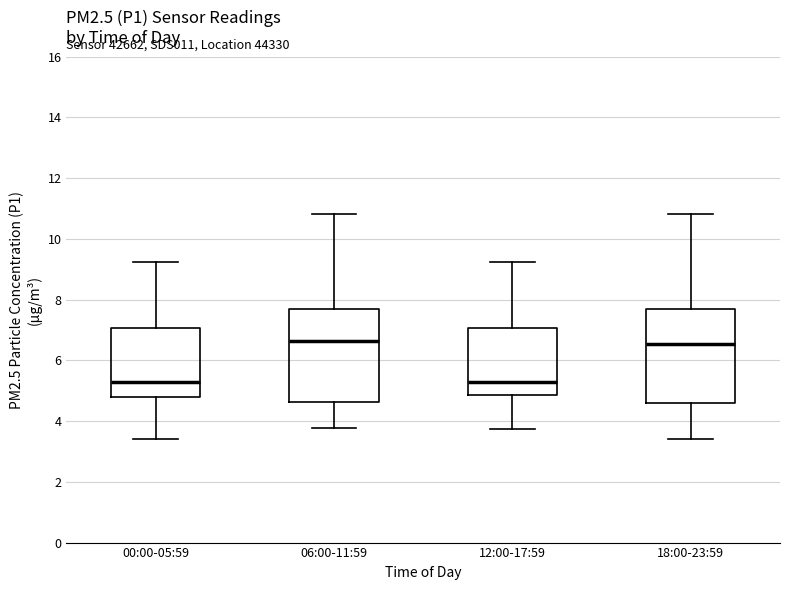

Reading left to right, read every box against the y-axis: the position of its median line, the range the box covers, and the ends of its whiskers. The values are not printed on the chart, so give them approximately, as read against the axis.

00:00-05:59: median 5.4, box 4.8 to 7.0, whiskers 3.4 to 9.2
06:00-11:59: median 6.6, box 4.6 to 7.8, whiskers 3.8 to 10.8
12:00-17:59: median 5.4, box 4.8 to 7.0, whiskers 3.8 to 9.2
18:00-23:59: median 6.6, box 4.6 to 7.8, whiskers 3.4 to 10.8